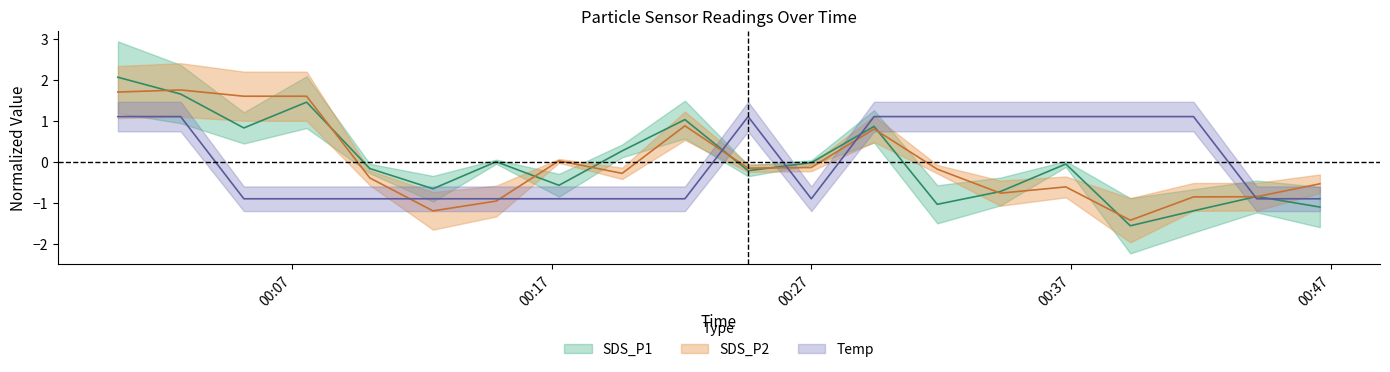

Rank the series by their average value, from highest to lowest.

Temp, SDS_P1, SDS_P2